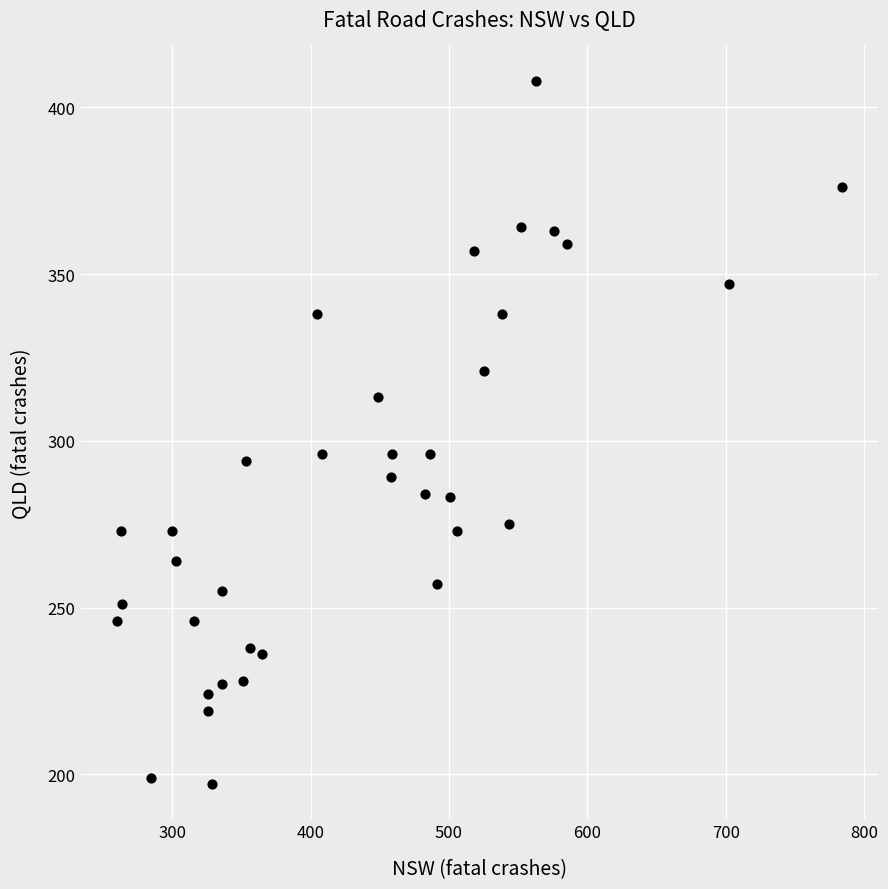

What is the range of X values (max minus min)?

524